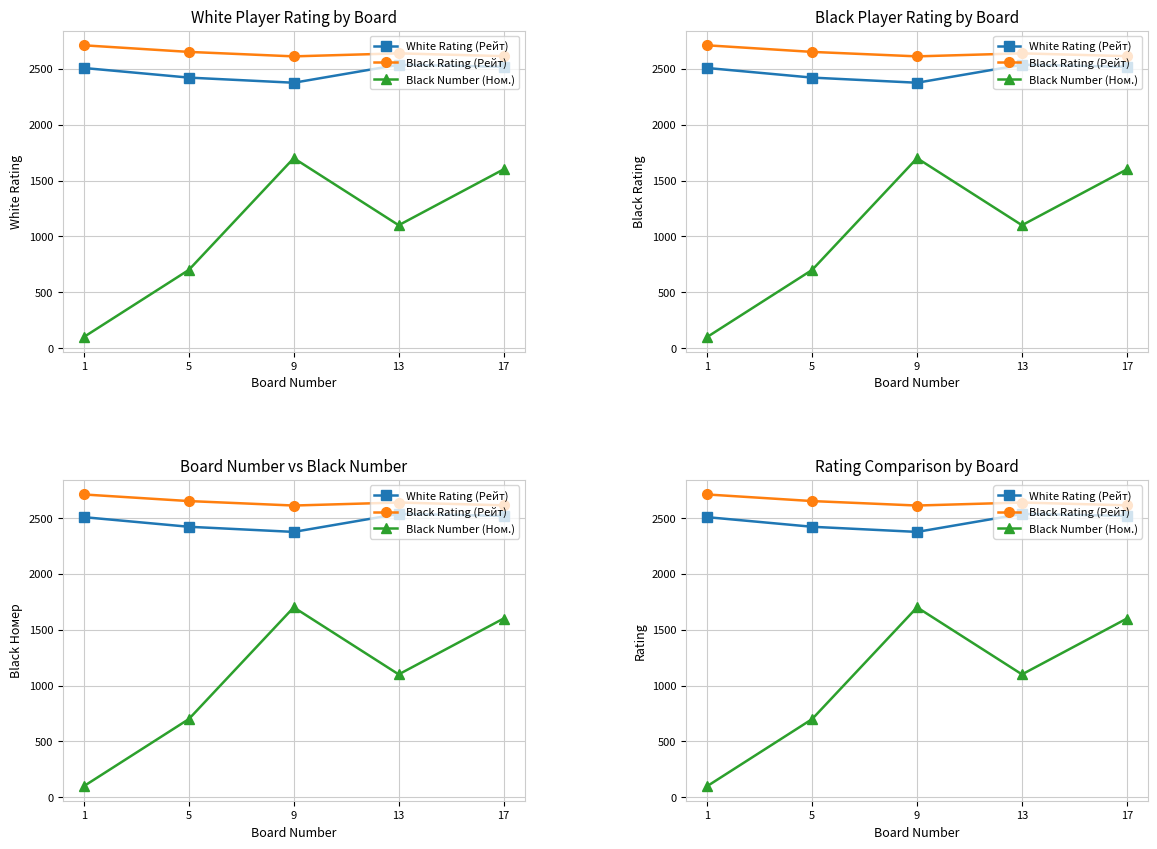

Reading left to right, what are all the values shown in this chart?

White Rating (Рейт): 2507	2421	2375	2536	2518
Black Rating (Рейт): 2710	2651	2611	2638	2613
Black Number (Ном.): 100	700	1700	1100	1600